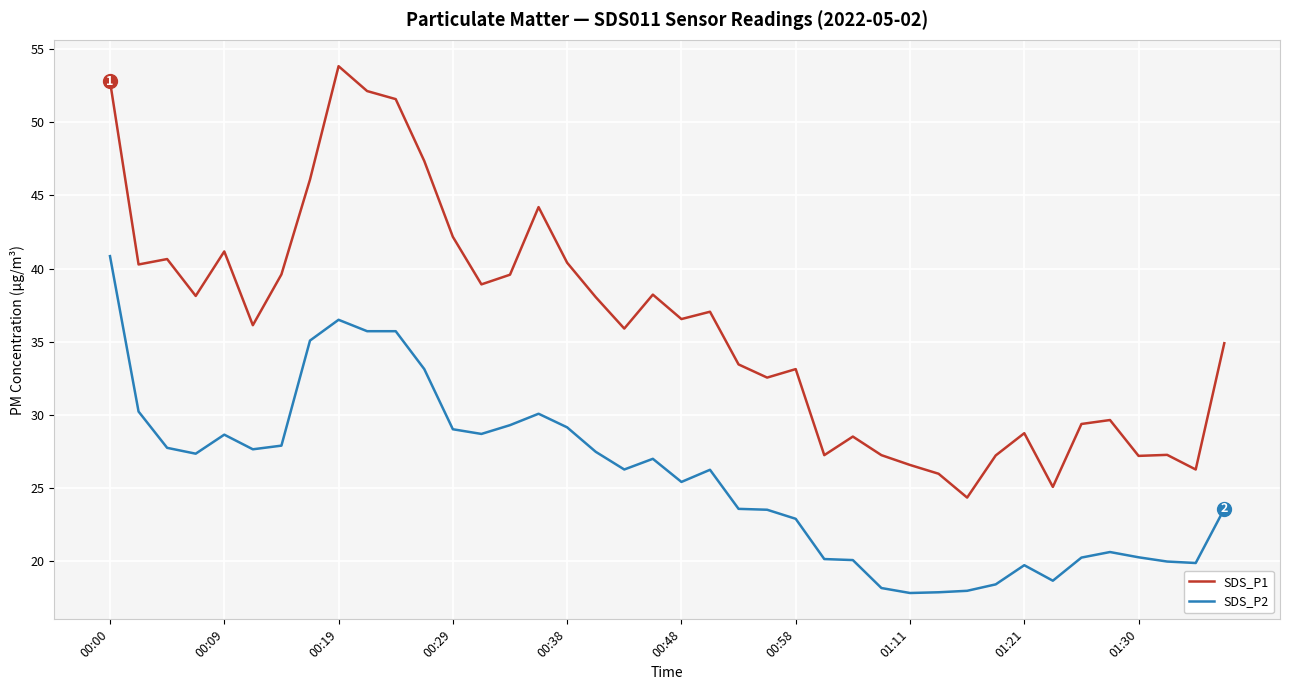

What is the highest value of the SDS_P2 series?

40.9